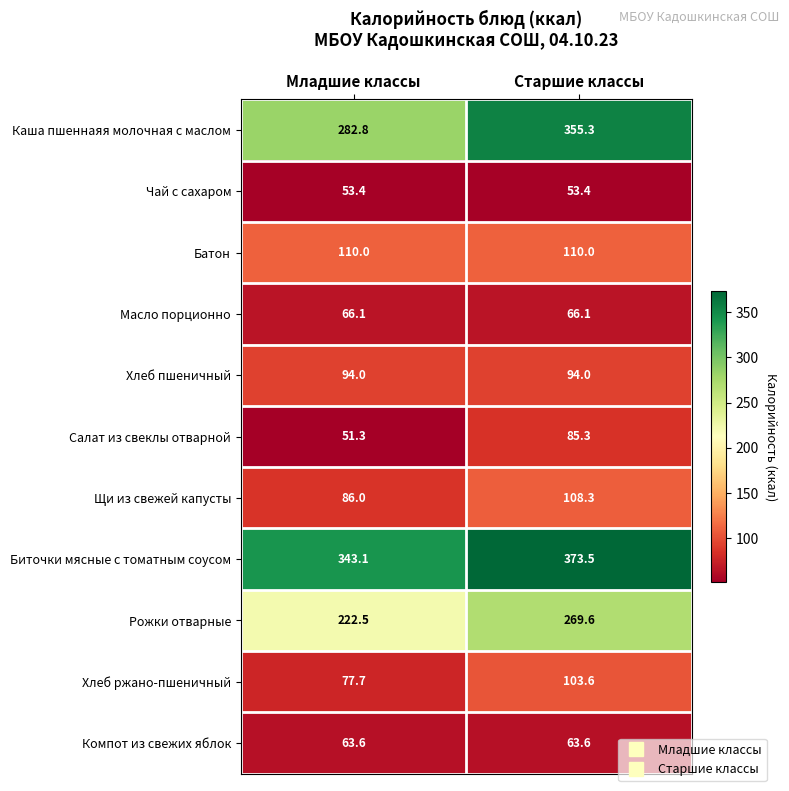

At which label does Биточки мясные с томатным соусом reach its minimum?

Младшие классы